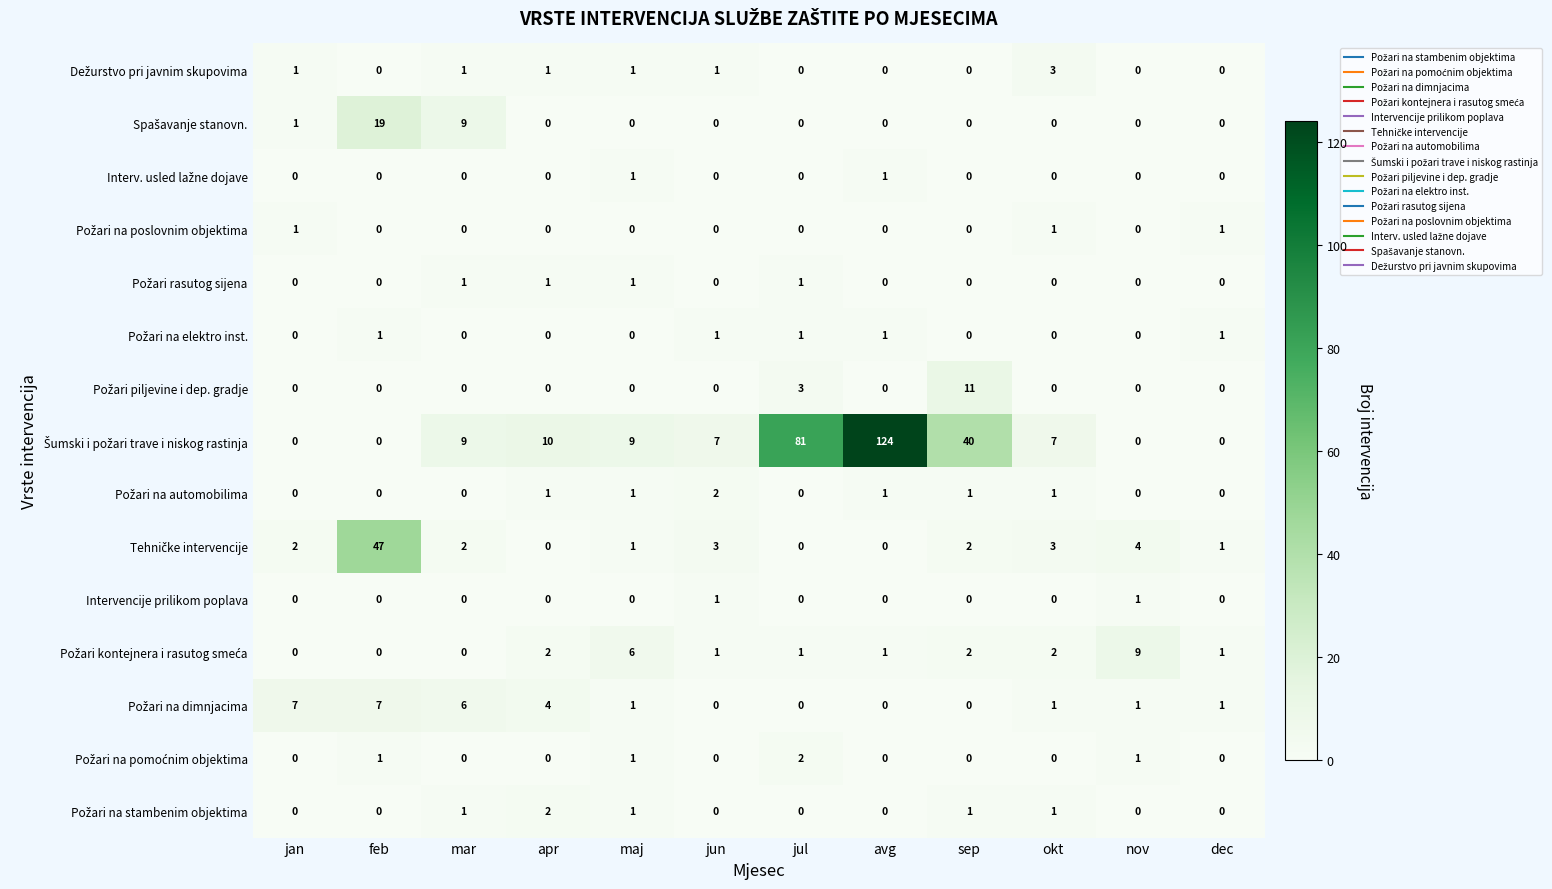

What is the greatest value displayed?

124